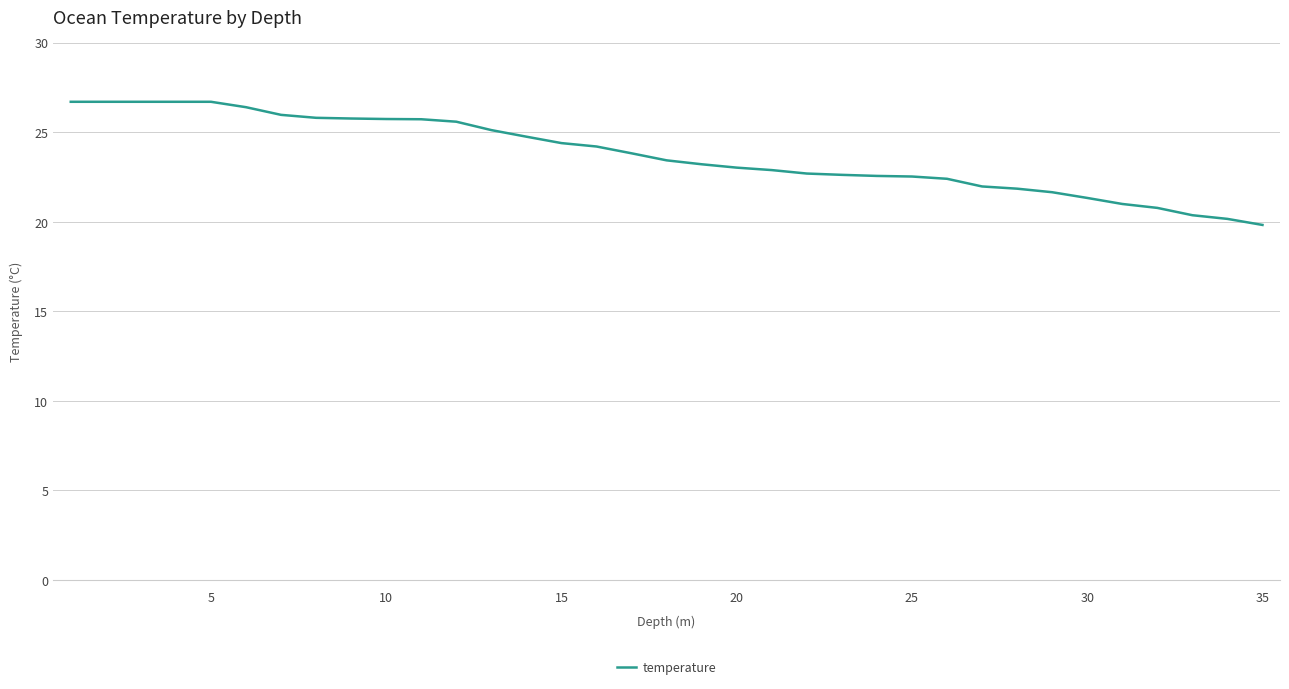

Does the chart display data point markers on the line(s)?

No